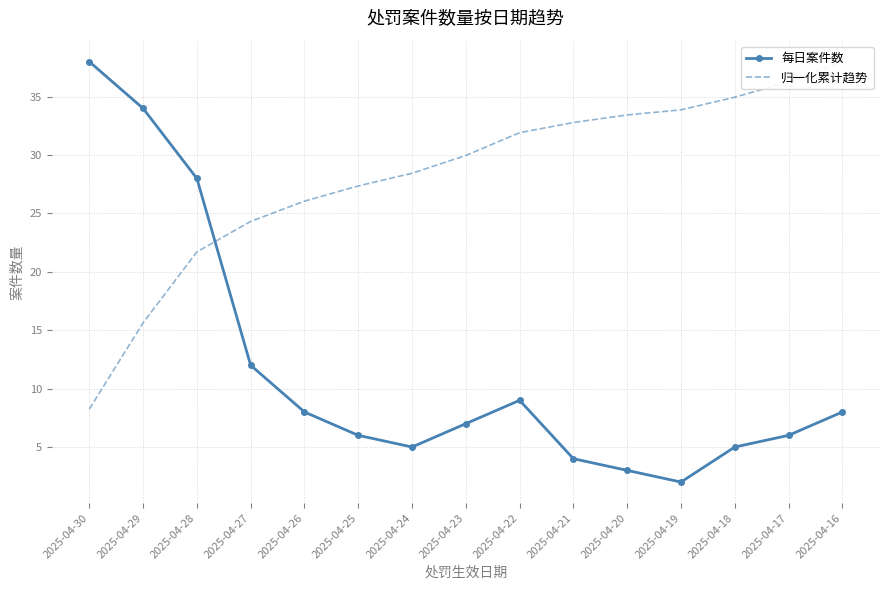

Which series has the largest total across all categories?

归一化累计趋势